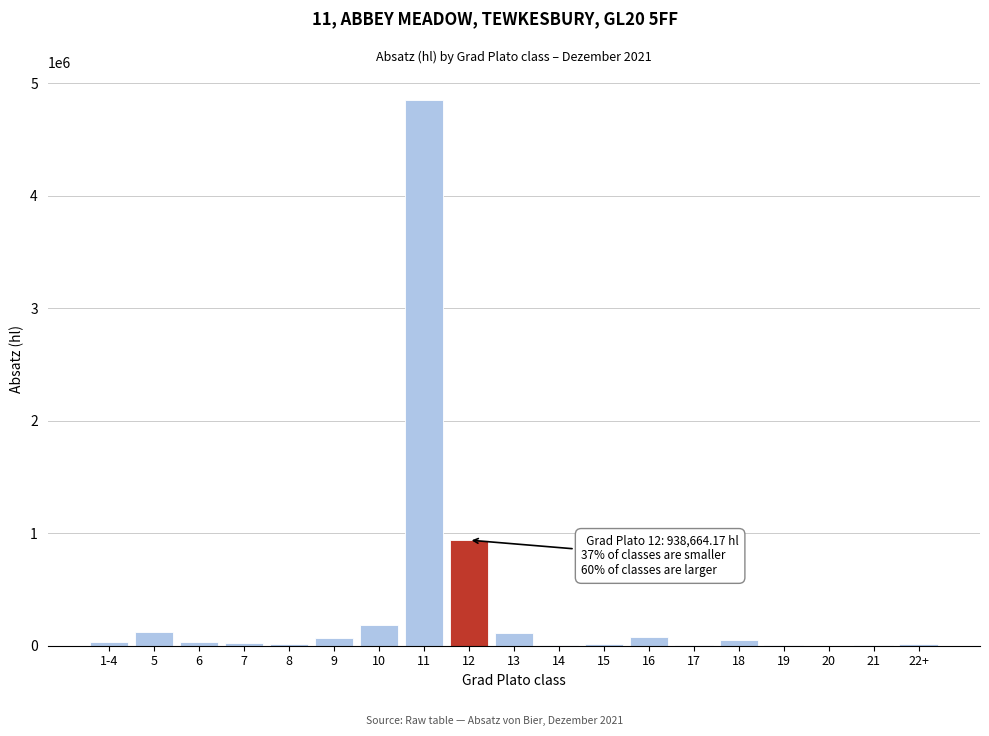

What is the sum of all values?

6569878.1